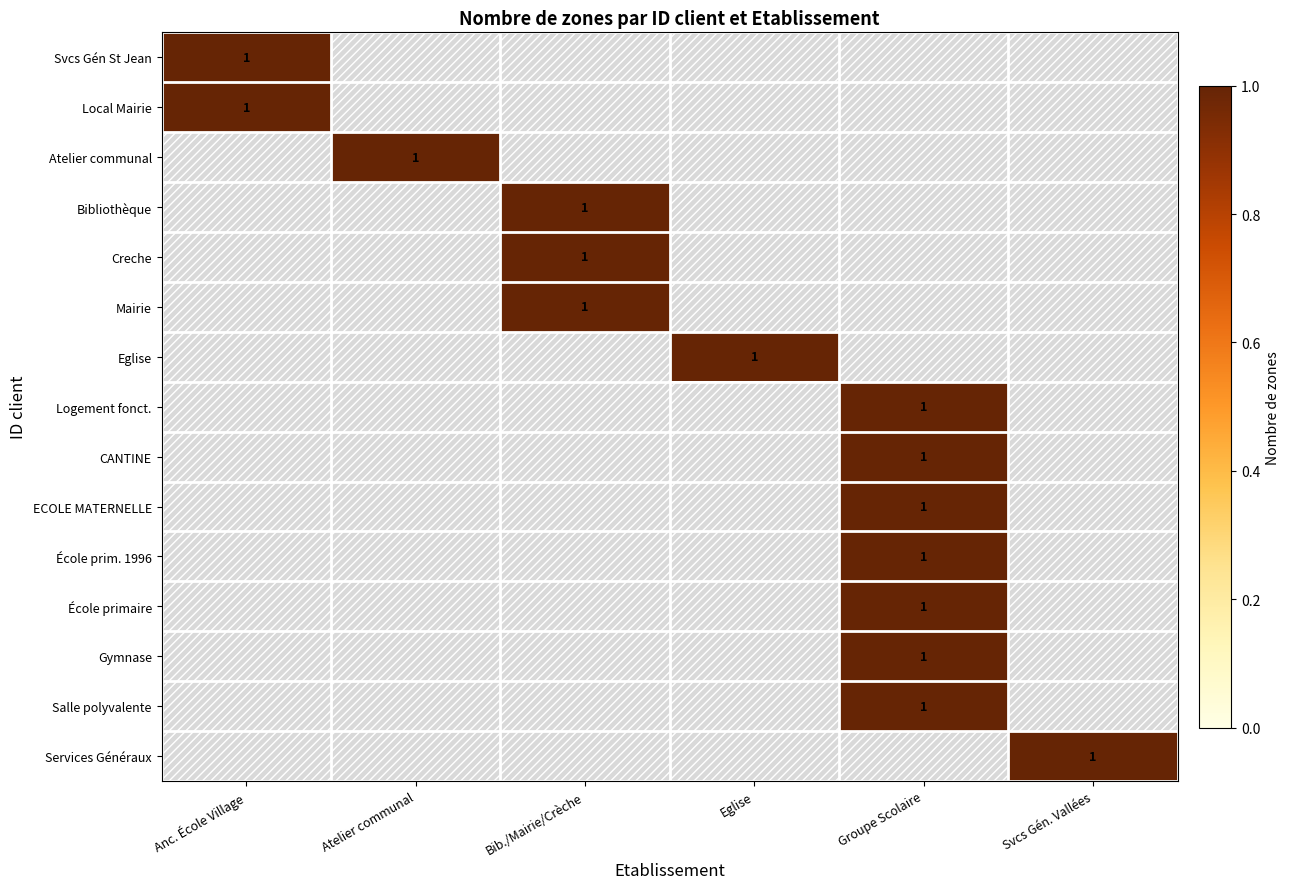

Rank the categories by Groupe Scolaire value from lowest to highest.

Services Généraux St Jean, Local Mairie, Atelier communal, Bibliothèque, Creche, Mairie, Eglise, Services Généraux, Logement de fonction, CANTINE, ECOLE MATERNELLE, Ecole primaire - bâtiment 1996, Ecole primaire, Gymnase, Salle polyvalente